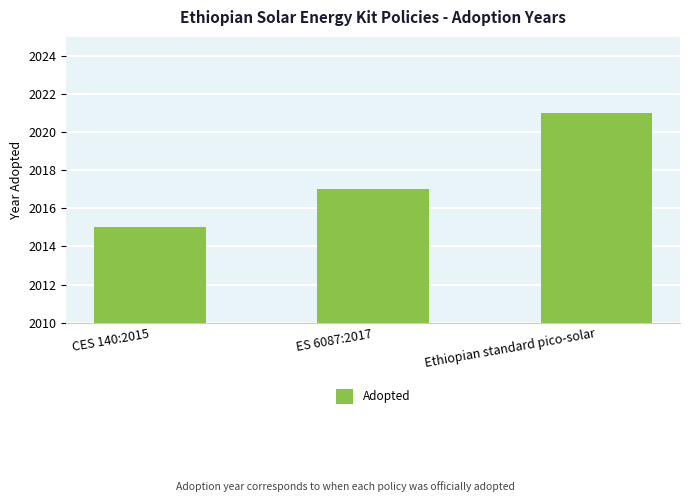

What value does the data have at ES 6087:2017?

2017